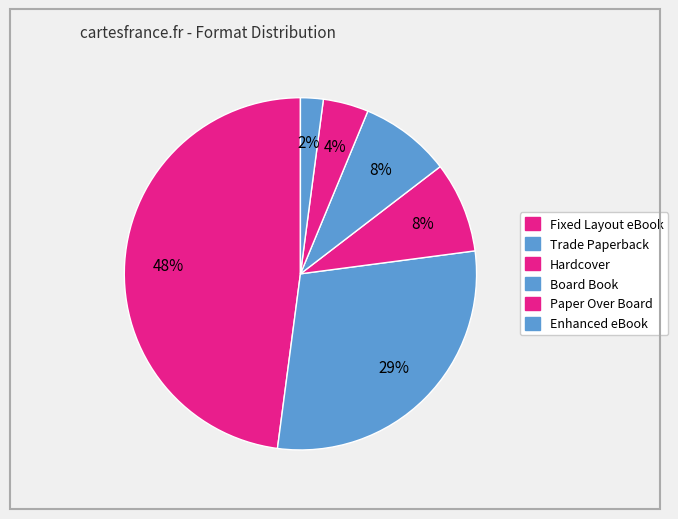

Which category has the biggest portion of the pie?

Fixed Layout eBook